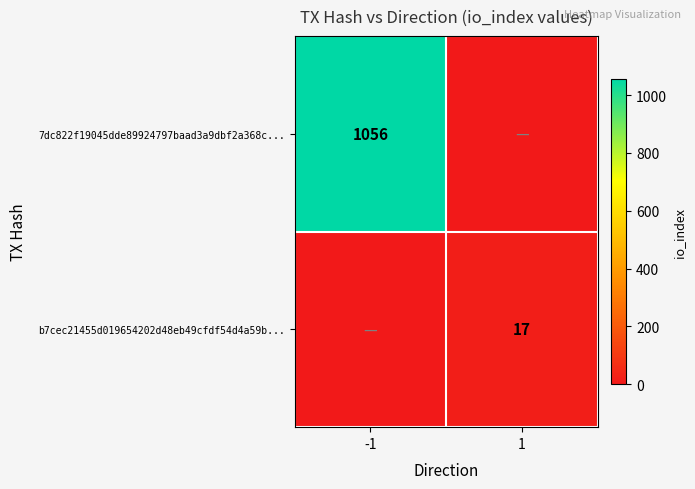

True or false: b7cec21455d019654202d48eb49cfdf54d4a59b... has a value of 17 at 1.

True